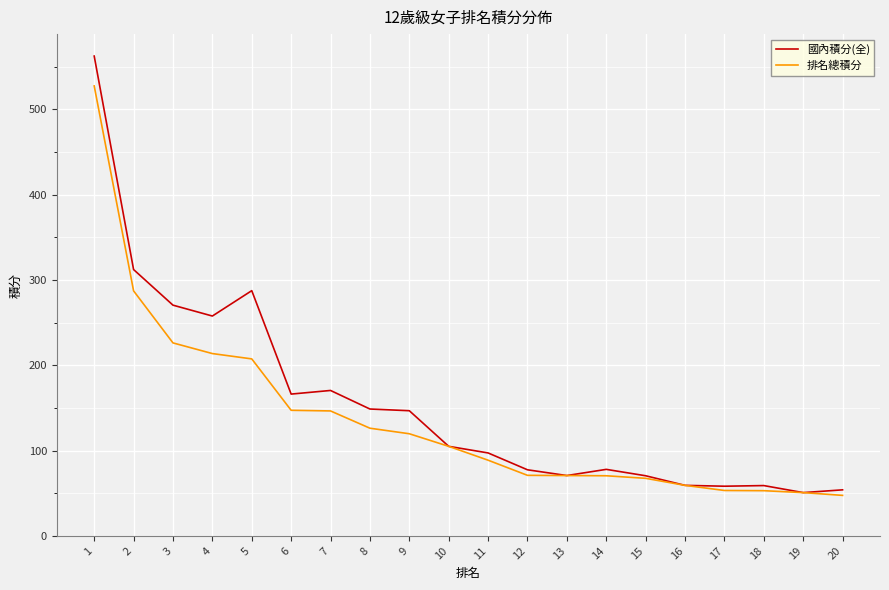

Count the number of categories in the chart.

20